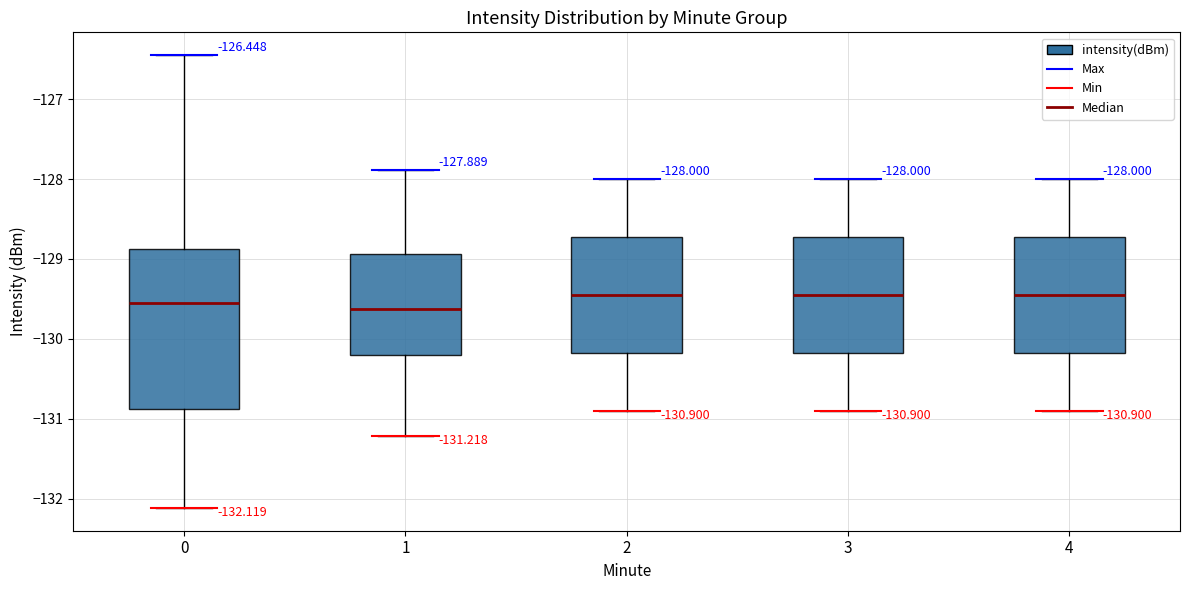

Comparing the boxes themselves (not the whiskers), which one is the tallest?

0